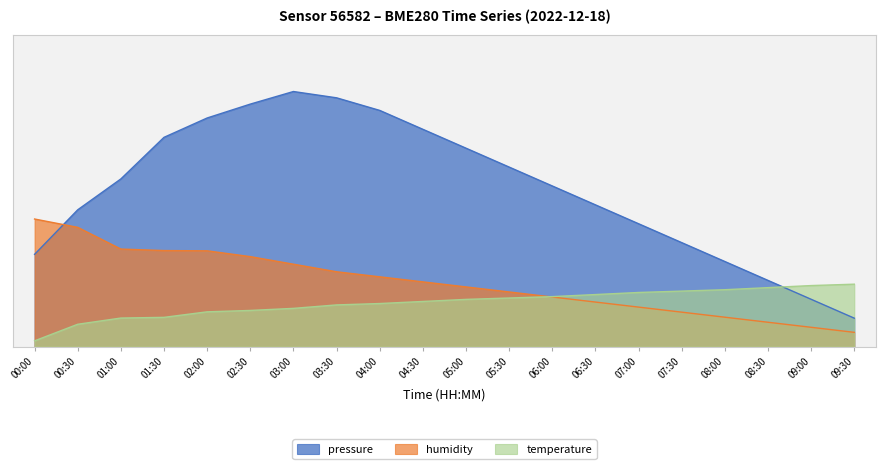

List the series in order of their peak value, lowest first.

temperature, humidity, pressure